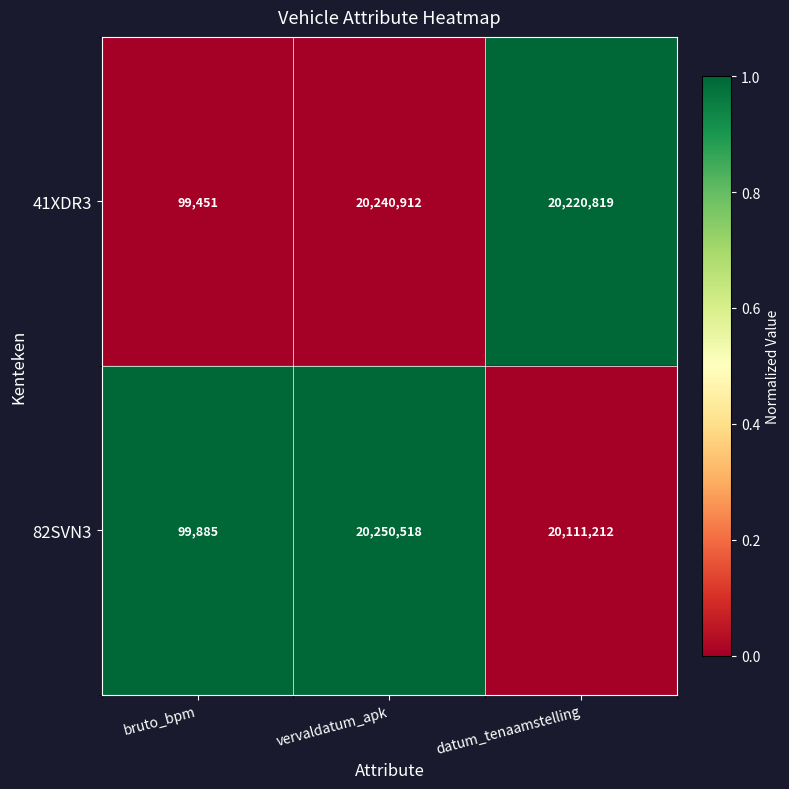

Is it true that 82SVN3 equals 30864271 at datum_tenaamstelling?

False